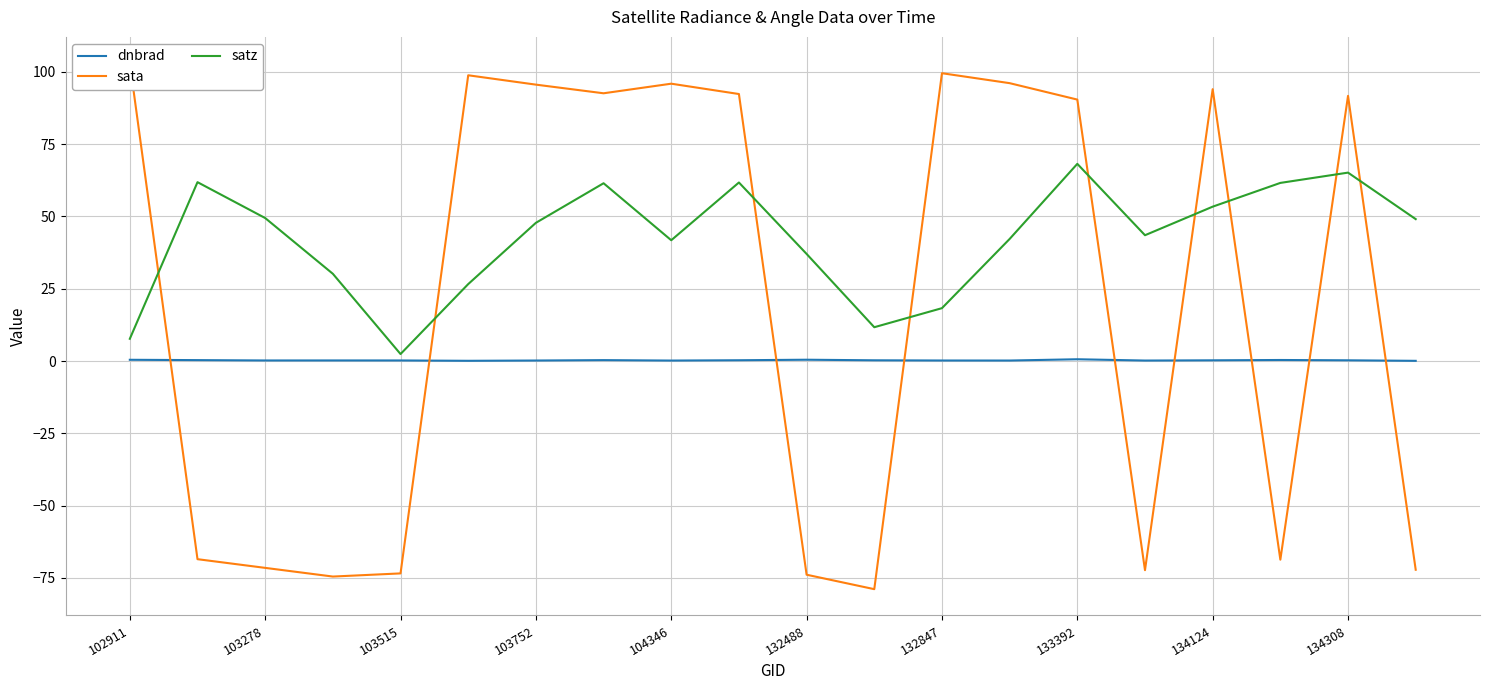

What is the difference between the maximum and second lowest values in the satz series?

60.5